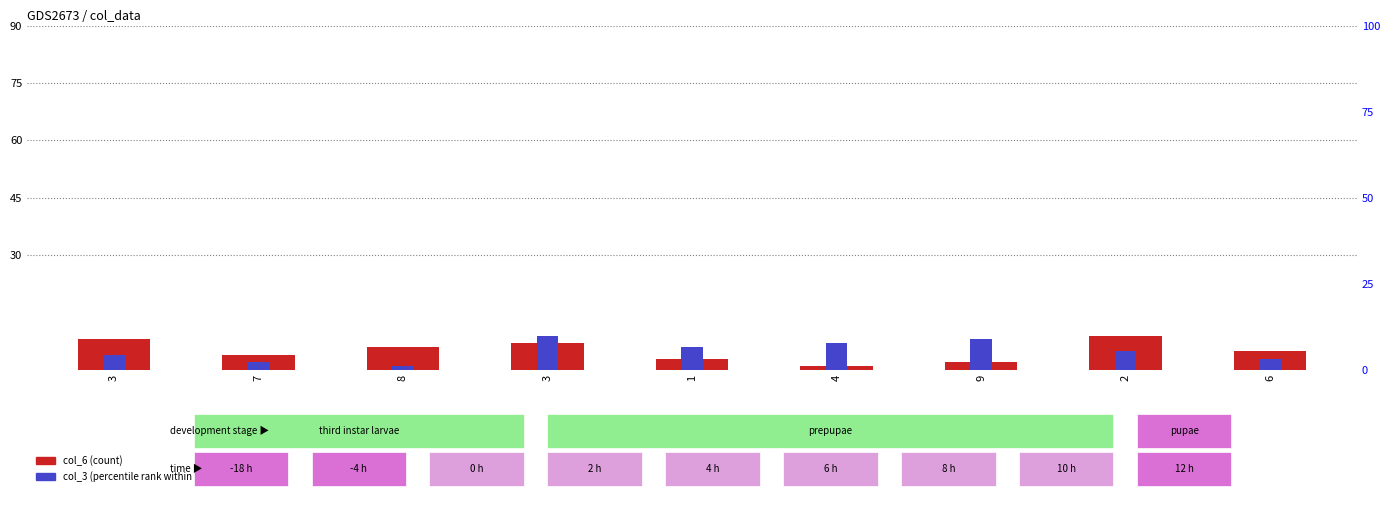

Is it true that col_6 equals 4 at 2?

False